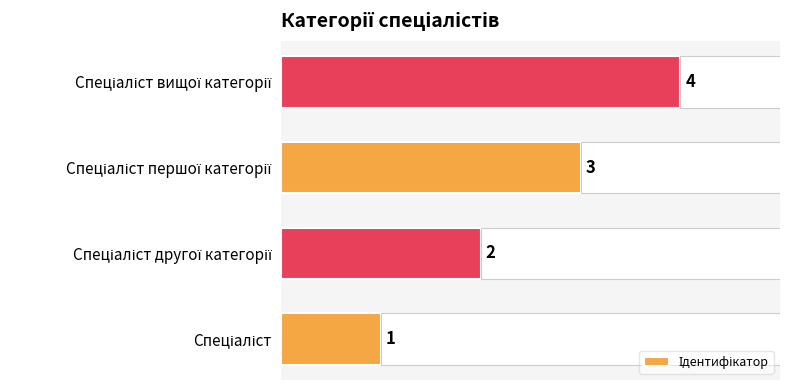

Are the bars horizontal?

Yes